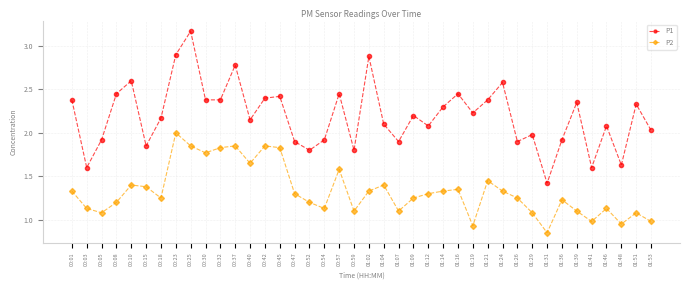

Is it true that P1 equals 2.0 at 01:29?

True